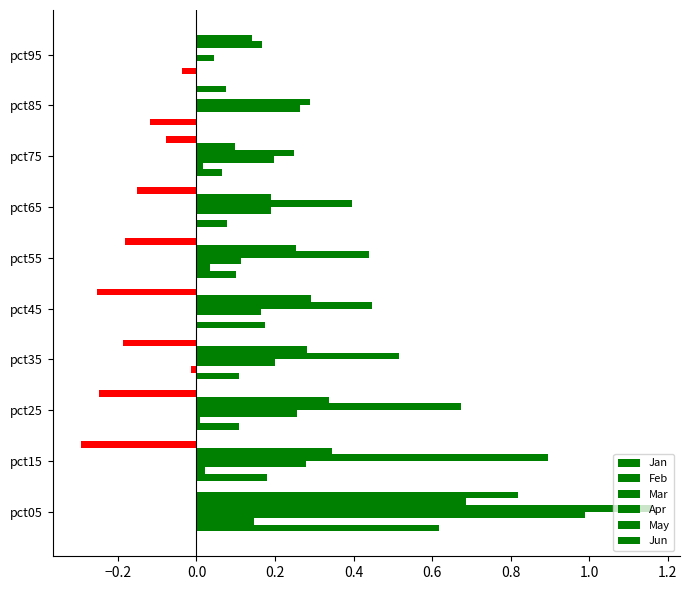

How many data points in Jan are above 0?

8